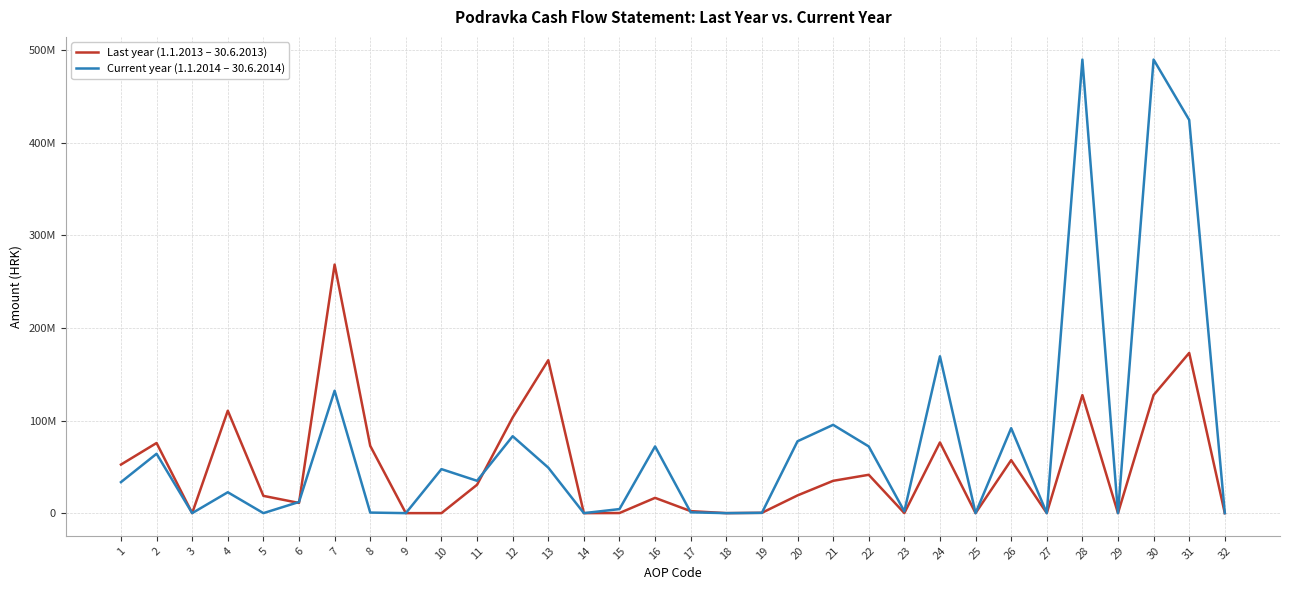

Does the chart have visible grid lines?

Yes